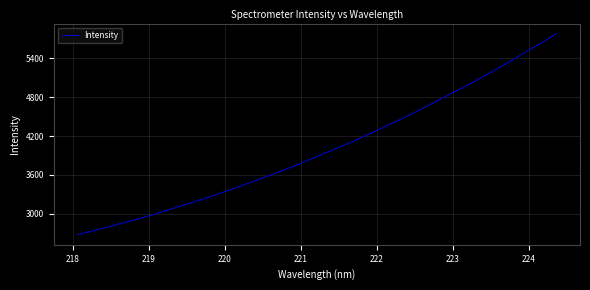

What is the difference between the maximum and minimum values?

3102.2